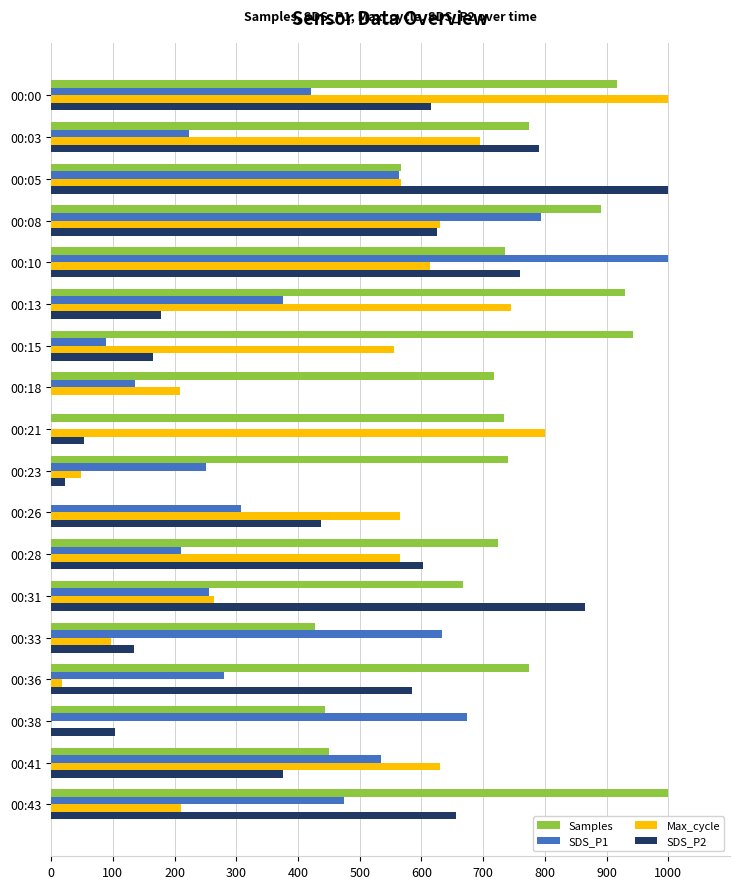

How many values in the SDS_P1 series exceed 375?

9